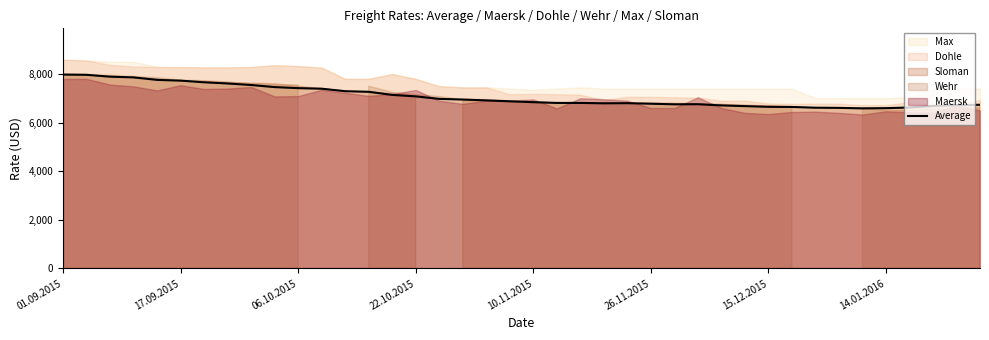

True or false: Average has a value of 13759 at 01.09.2015.

False